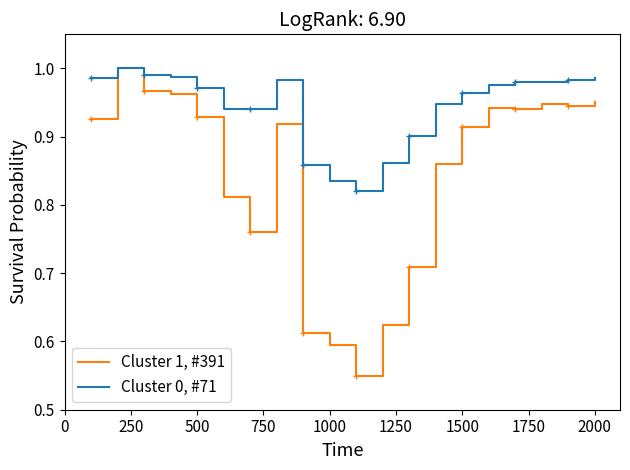

The value of Cluster 1, #391 at 500 is 1.6. True or false?

False